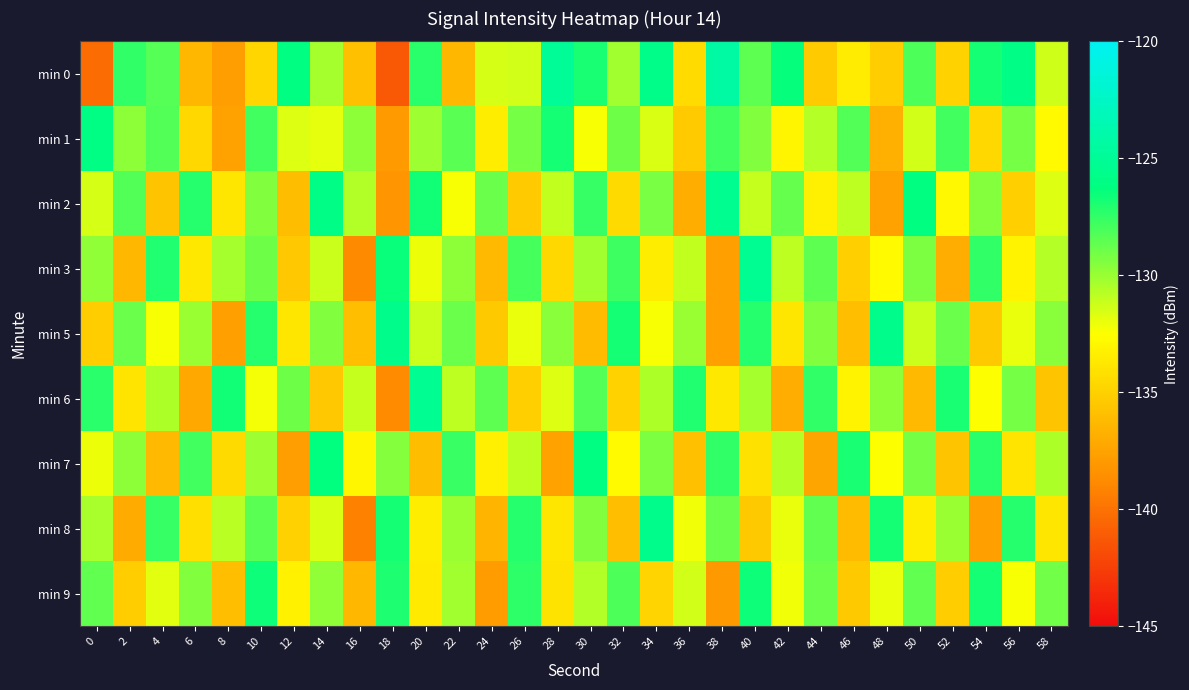

Which label corresponds to the smallest value in the chart?

18